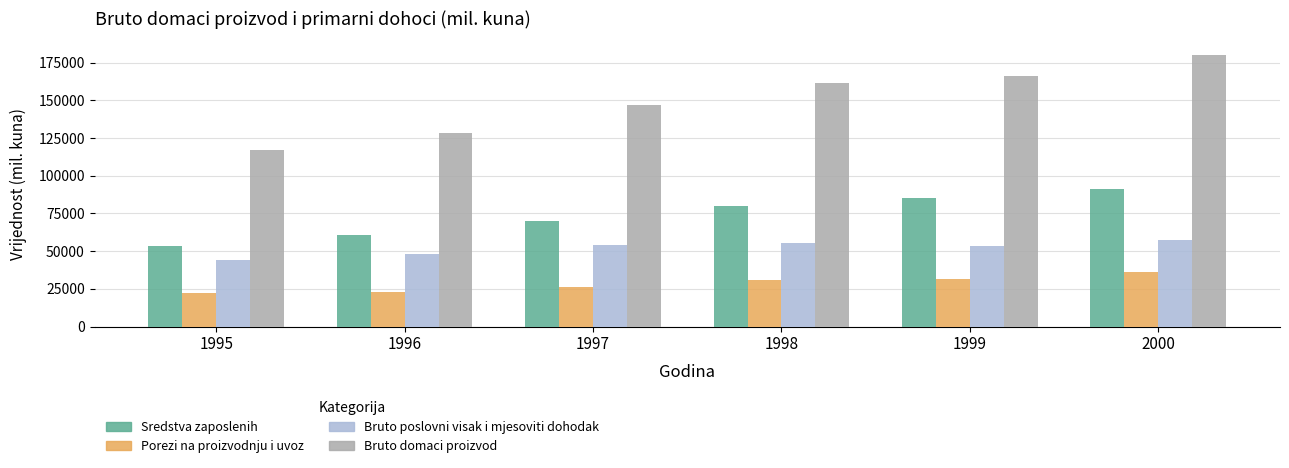

At 1999, list the series in order from largest to smallest.

Bruto domaci proizvod, Sredstva zaposlenih, Bruto poslovni visak i mjesoviti dohodak, Porezi na proizvodnju i uvoz